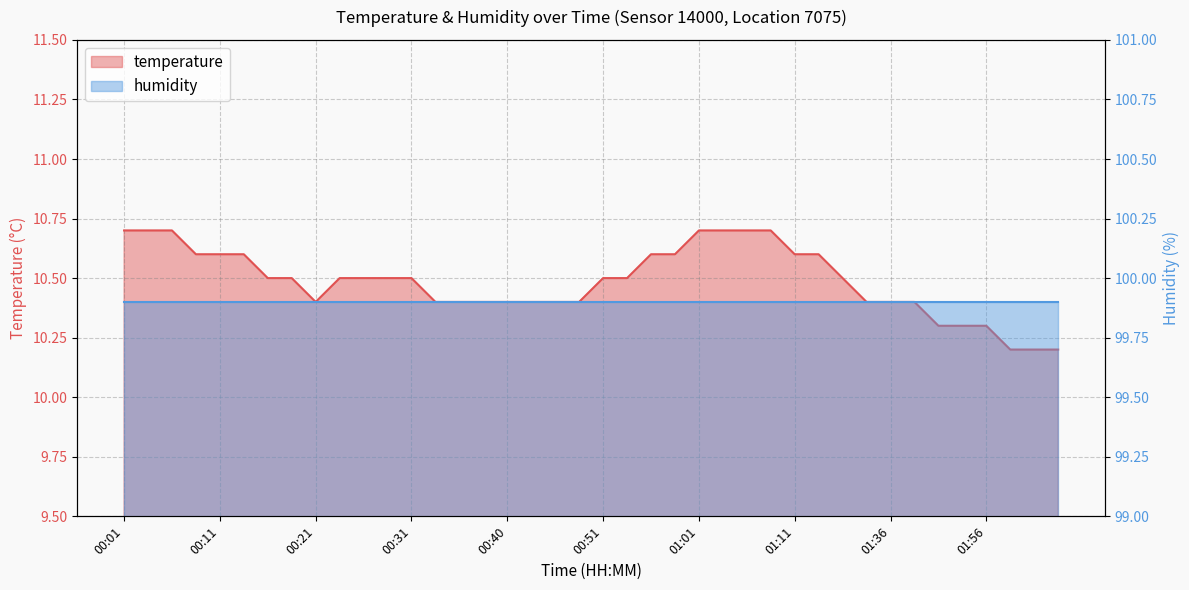

Reading right to left, list all the values displayed in this chart.

10.2	10.2	10.2	10.3	10.3	10.3	10.4	10.4	10.4	10.5	10.6	10.6	10.7	10.7	10.7	10.7	10.6	10.6	10.5	10.5	10.4	10.4	10.4	10.4	10.4	10.4	10.4	10.5	10.5	10.5	10.5	10.4	10.5	10.5	10.6	10.6	10.6	10.7	10.7	10.7